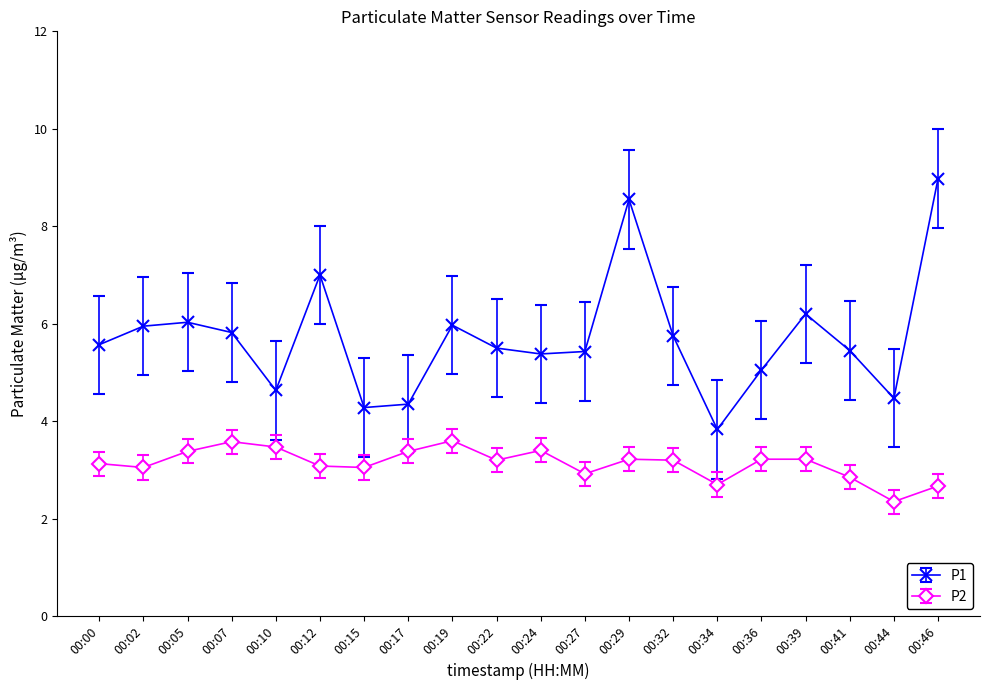

What is the difference between the second highest and minimum values in the P1 series?

4.7